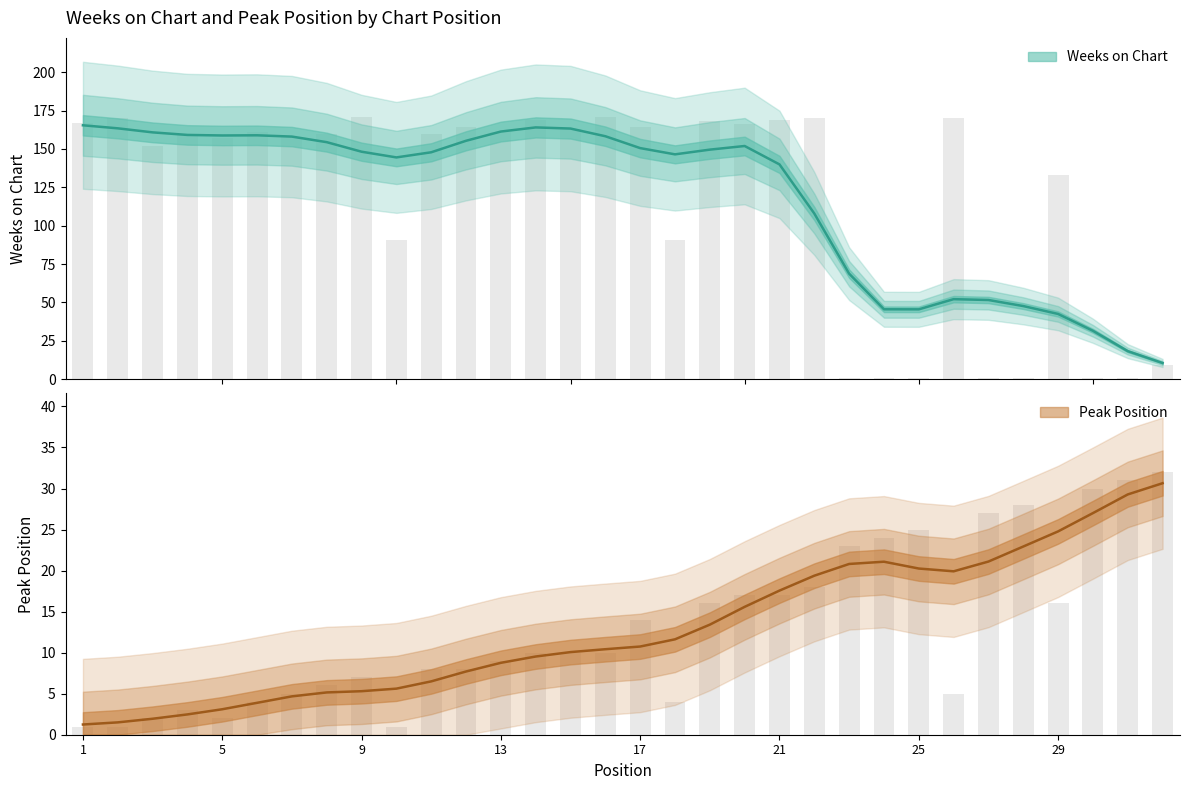

At 3, list the series in order from smallest to largest.

Peak Position, Weeks on Chart